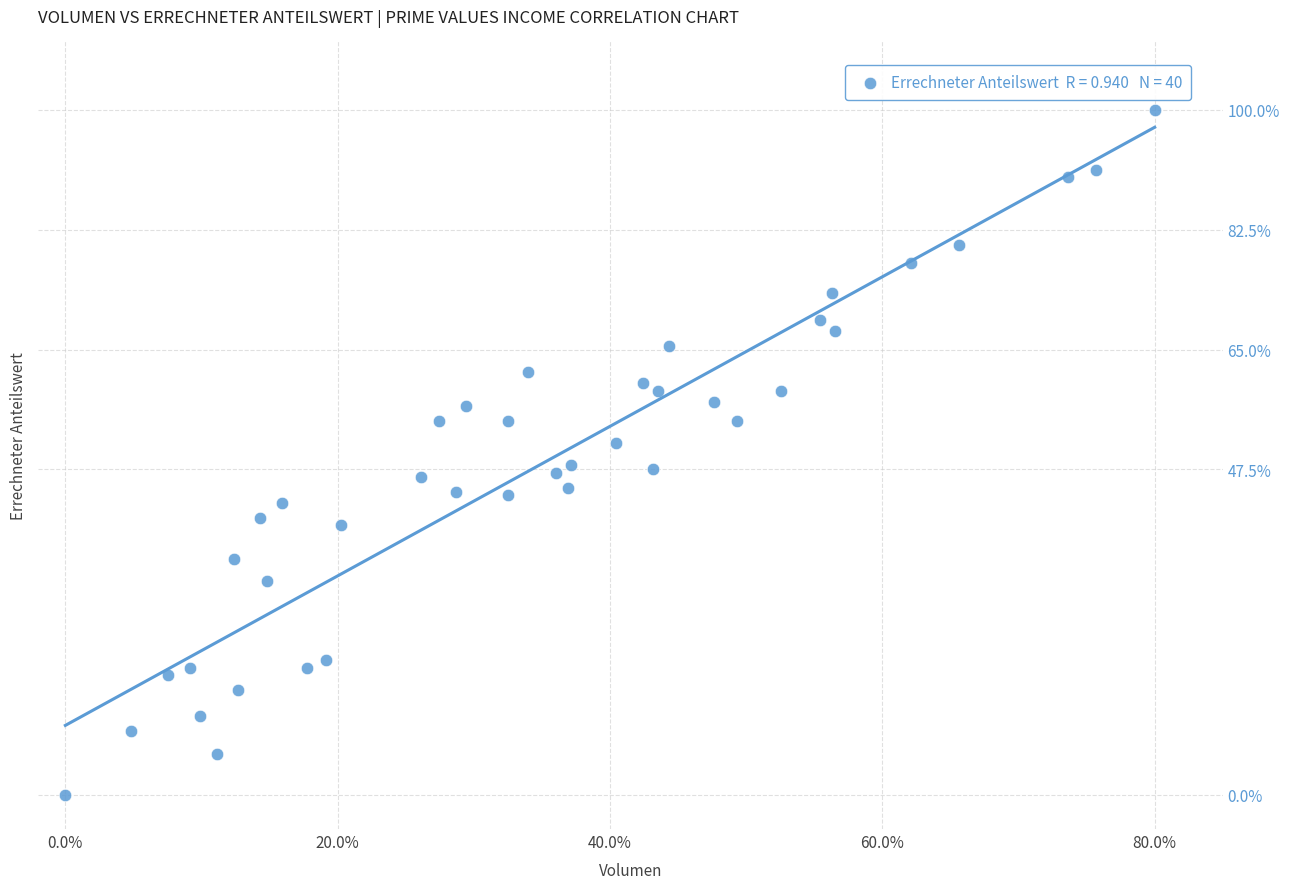

What is the range of X values (max minus min)?

80.0